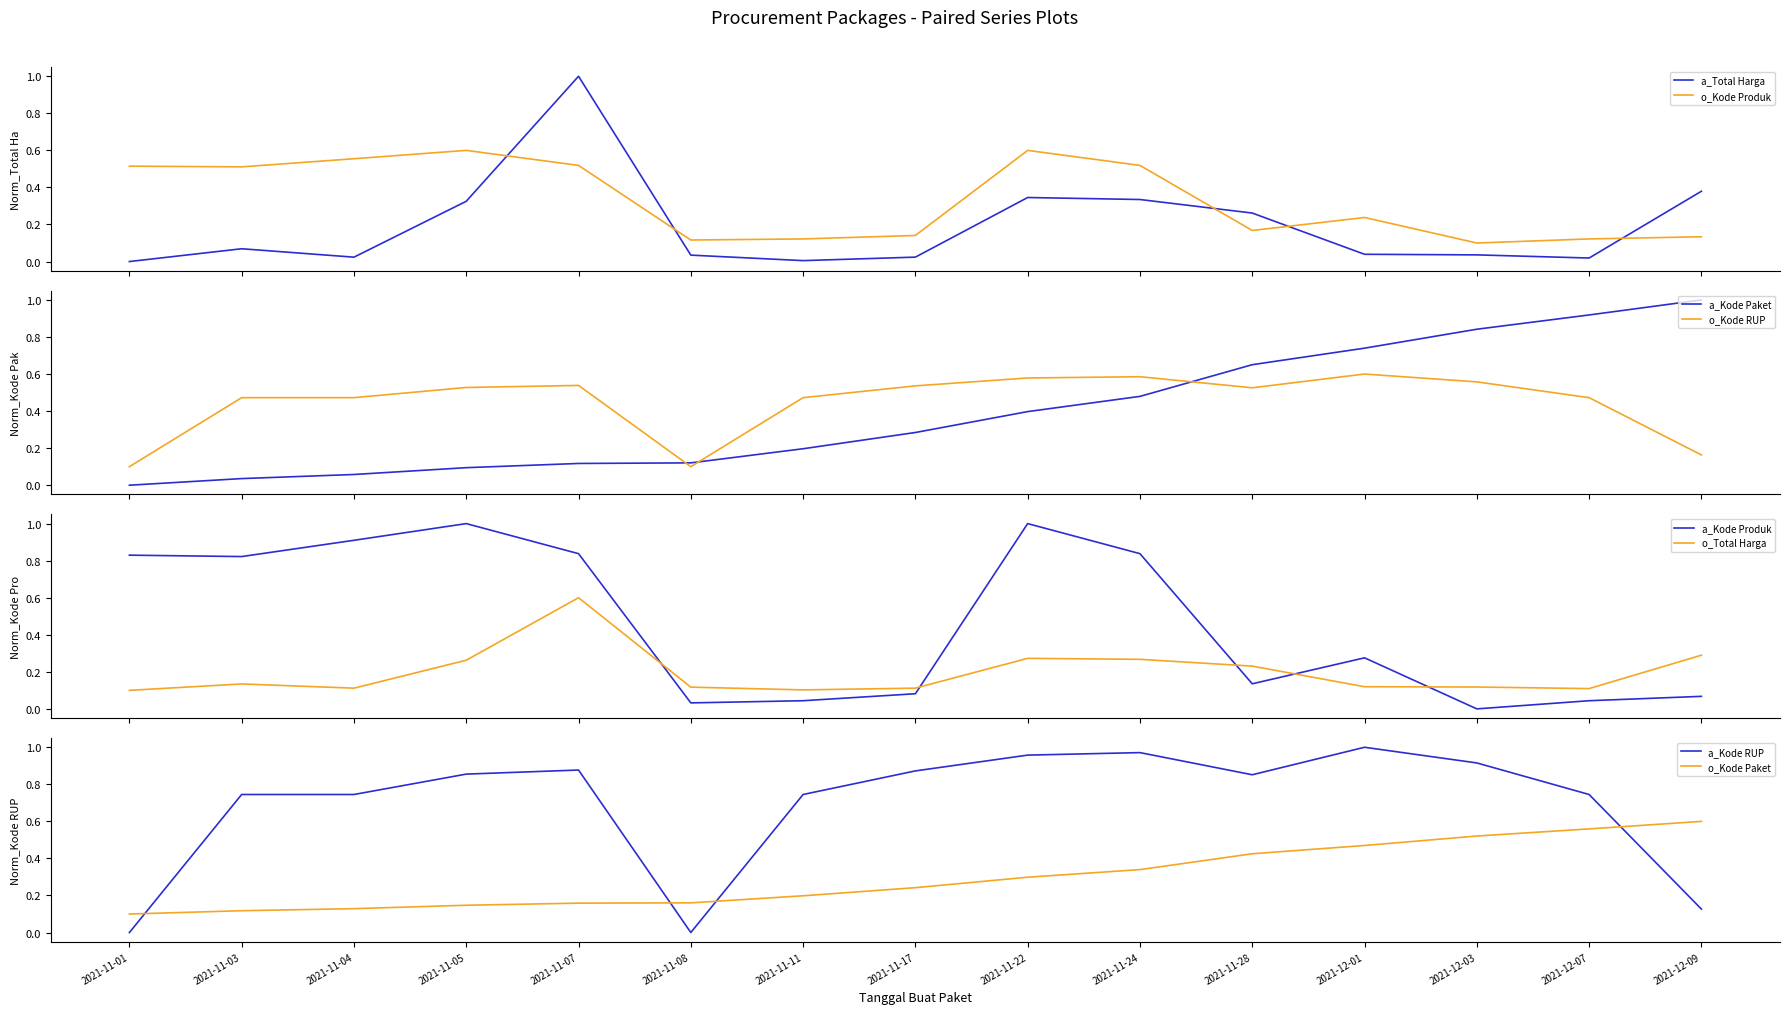

Is it true that Kode Produk equals 0.9 at 2021-11-04?

False